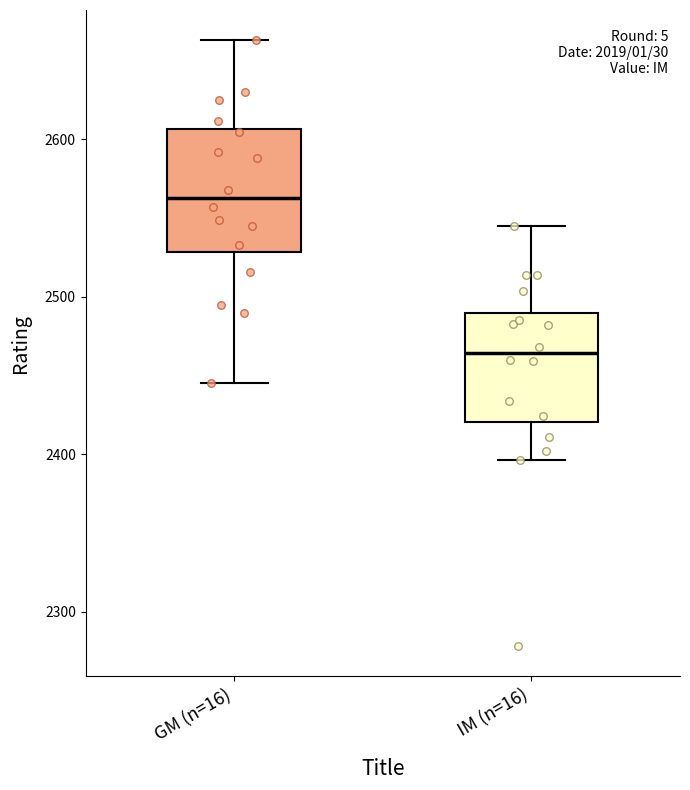

Reading left to right, read every box against the y-axis: the position of its median line, the range the box covers, and the ends of its whiskers. The values are not printed on the chart, so give them approximately, as read against the axis.

GM (n=16): median 2560, box 2530 to 2610, whiskers 2450 to 2660
IM (n=16): median 2460, box 2420 to 2490, whiskers 2400 to 2550